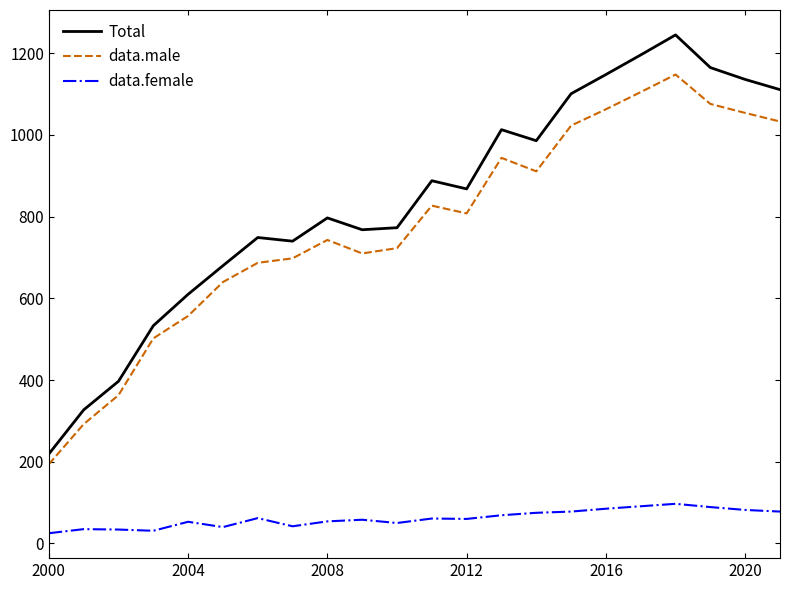

What is the highest value of the Total series?

1245